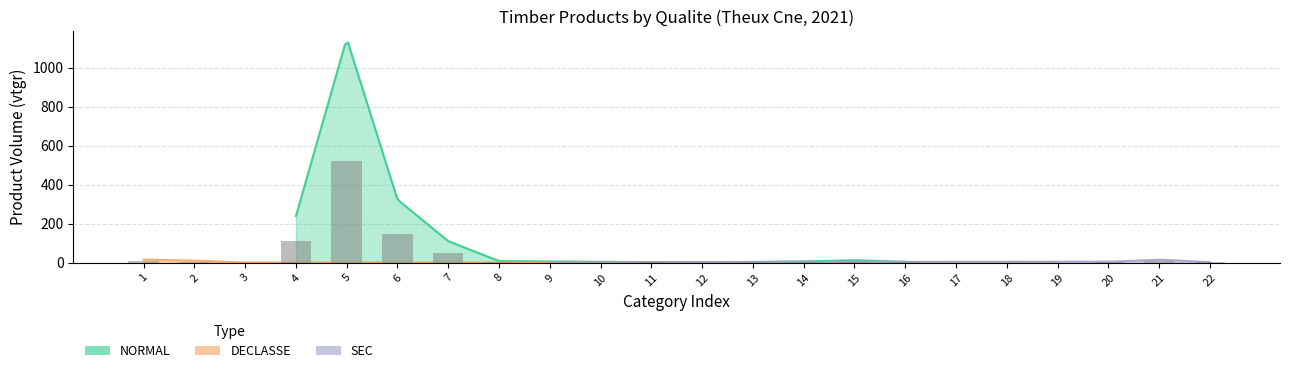

Between 15 and 8, which is larger?

15